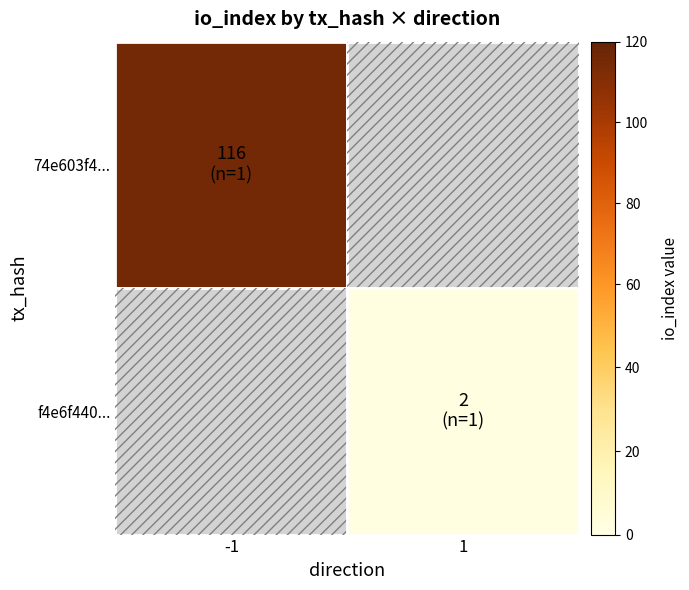

The 74e603f4463e6f2bc41426c817dfb0a5e087b74 series shows 0 at 0. True or false?

False